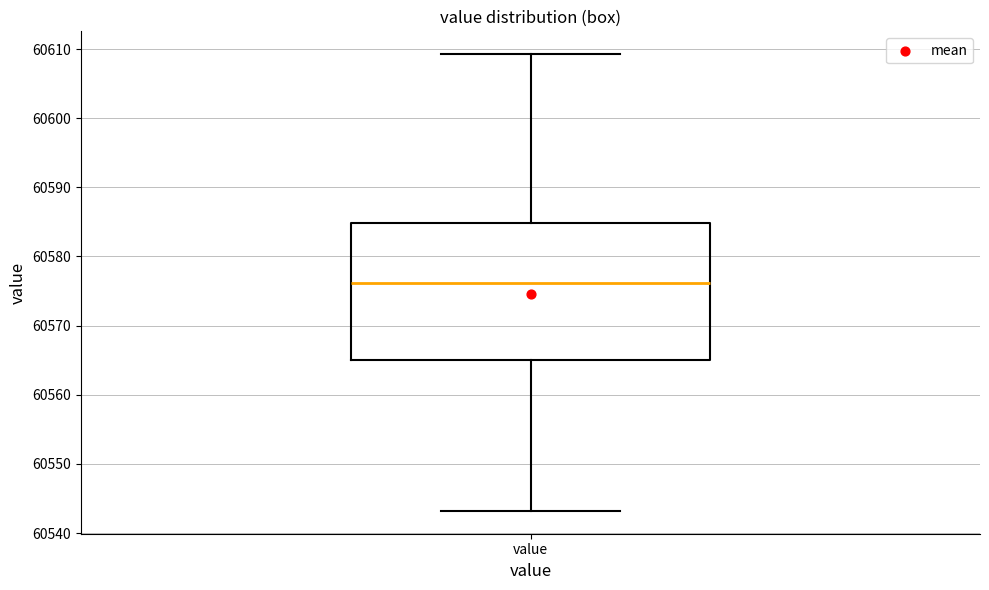

Read this box plot against the y-axis: the position of the median line, the range covered by the box, and the ends of both whiskers. The values are not printed on the chart, so give them approximately, as read against the axis.

median 60576, box 60565 to 60585, whiskers 60543 to 60609